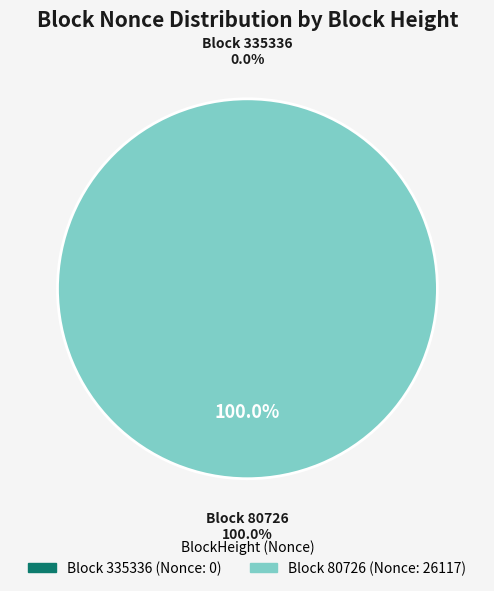

What is the change in value from 335336 to 80726?

+26117